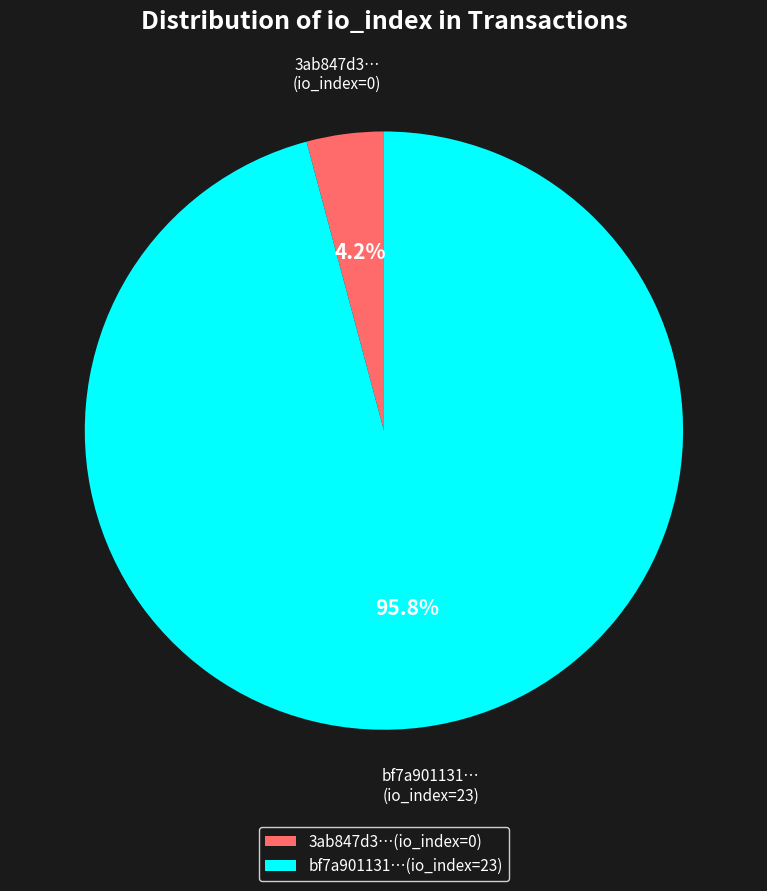

Does 3ab847d3…(io_index=0) account for over 50% of the chart?

No